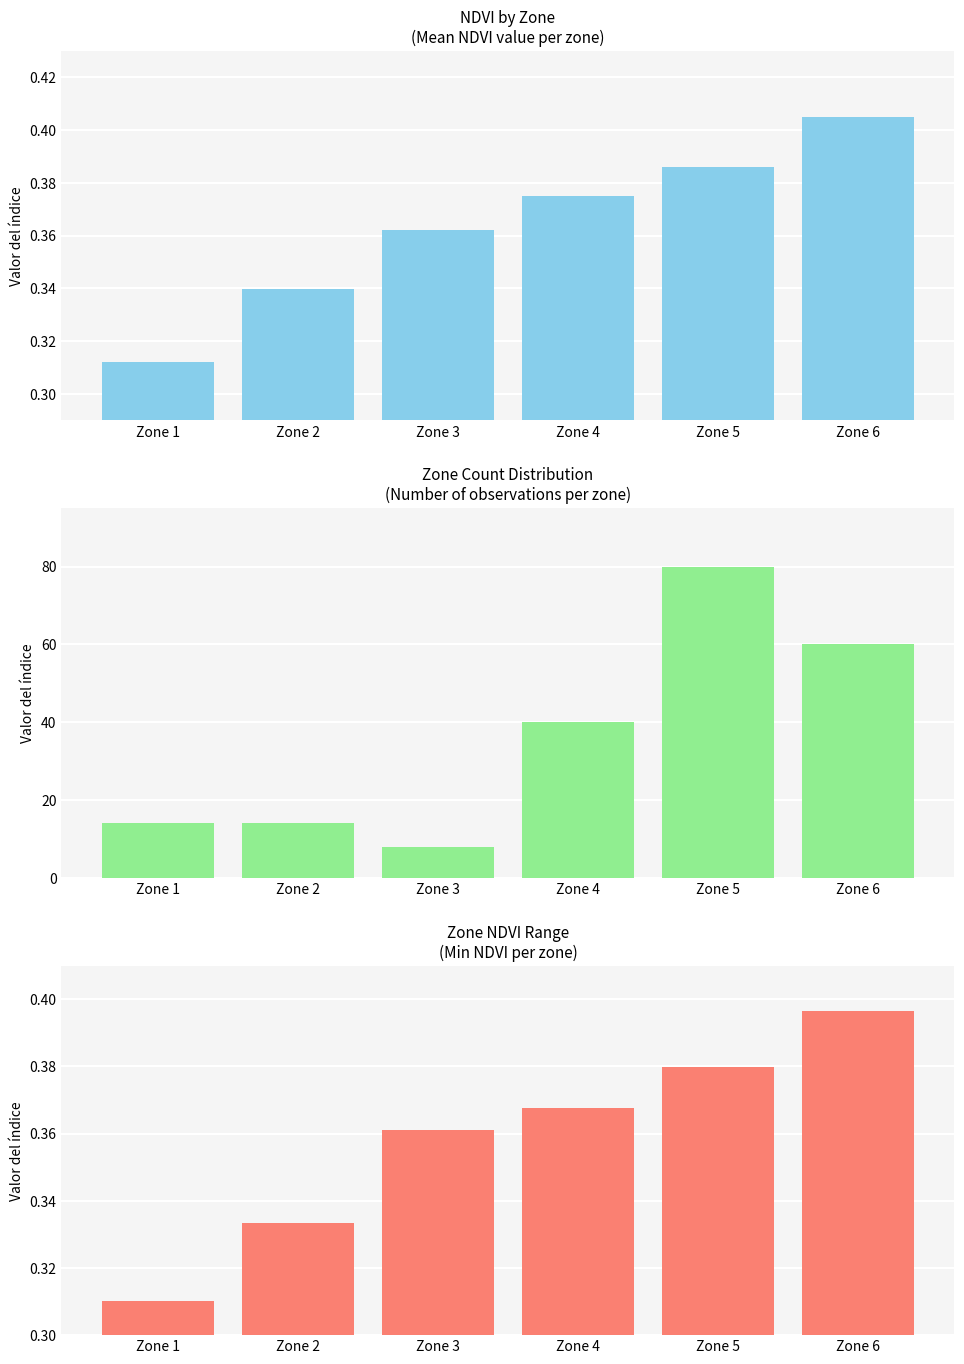

Rank the series by their maximum value, from lowest to highest.

Min NDVI, Mean NDVI, Count